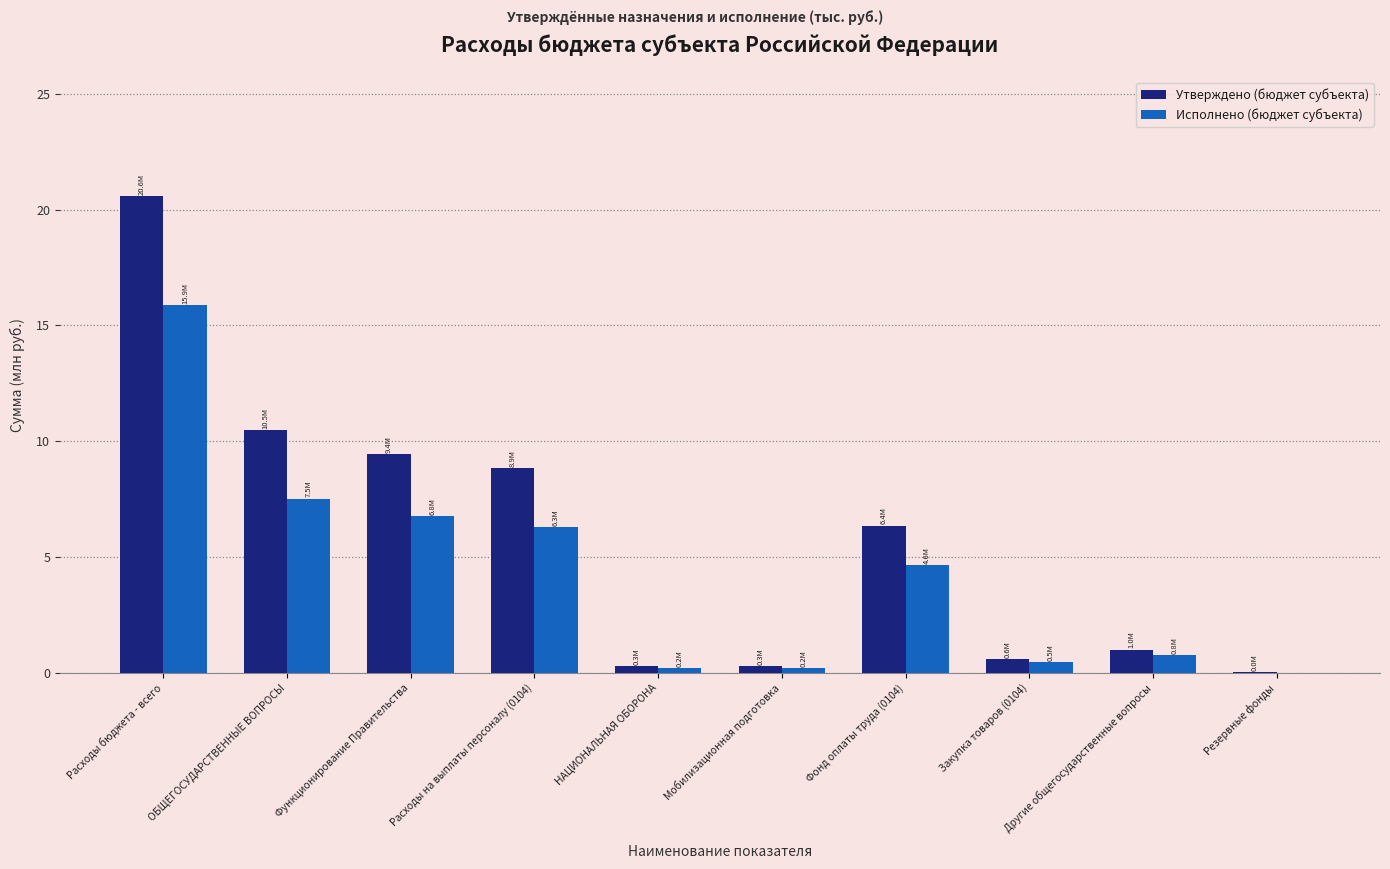

Which series has the largest total across all categories?

Утверждено (бюджет субъекта)